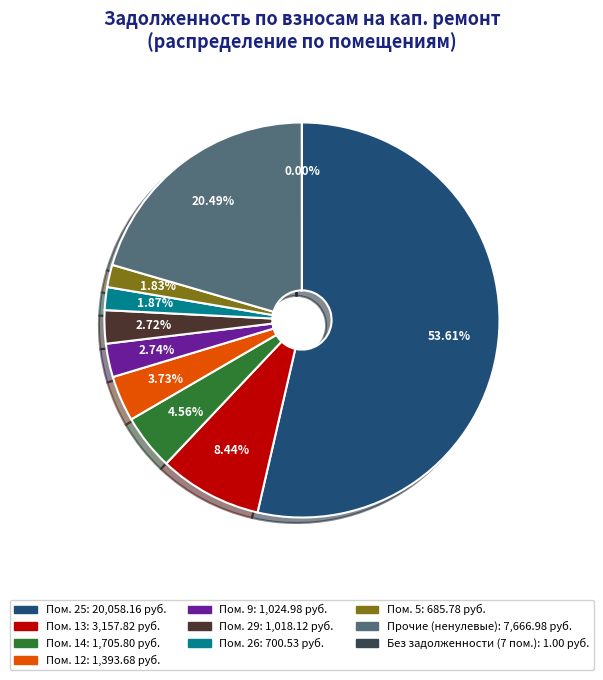

Is there a majority slice in this chart?

Yes